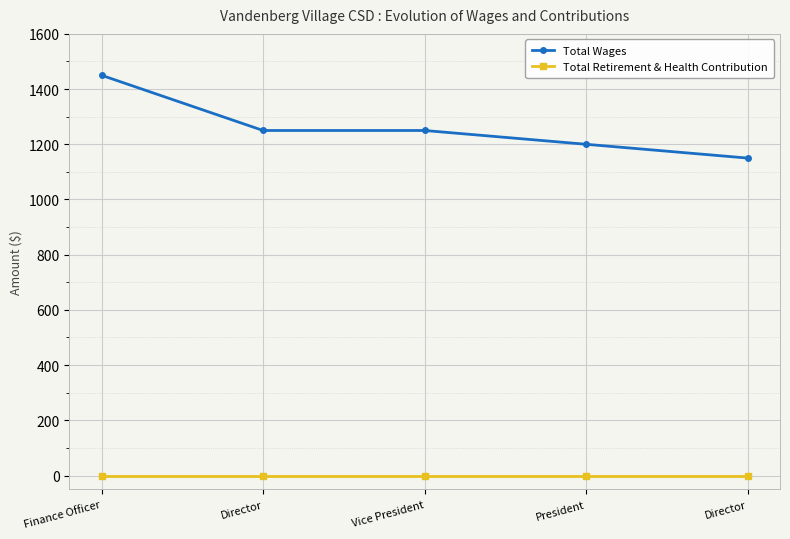

At Vice President, list the series in order from smallest to largest.

Total Retirement & Health Contribution, Total Wages